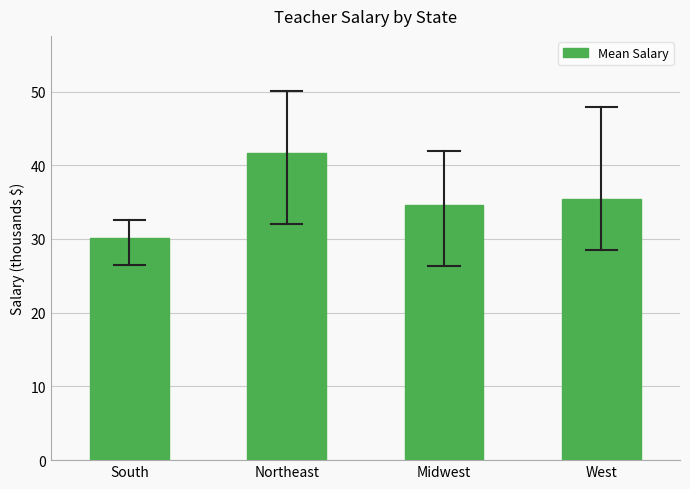

Reading left to right, what are all the values shown in this chart?

South=30.2	Northeast=41.6	Midwest=34.5	West=35.5